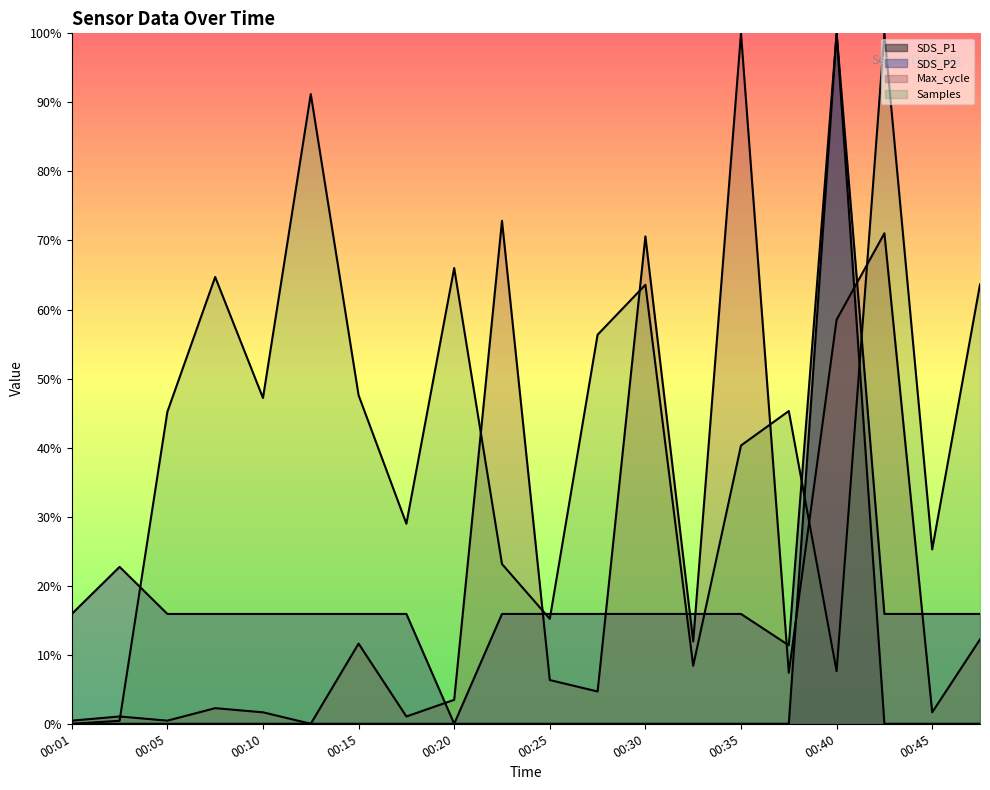

What is the value of the SDS_P2 point at the 8th from the left?

0.2